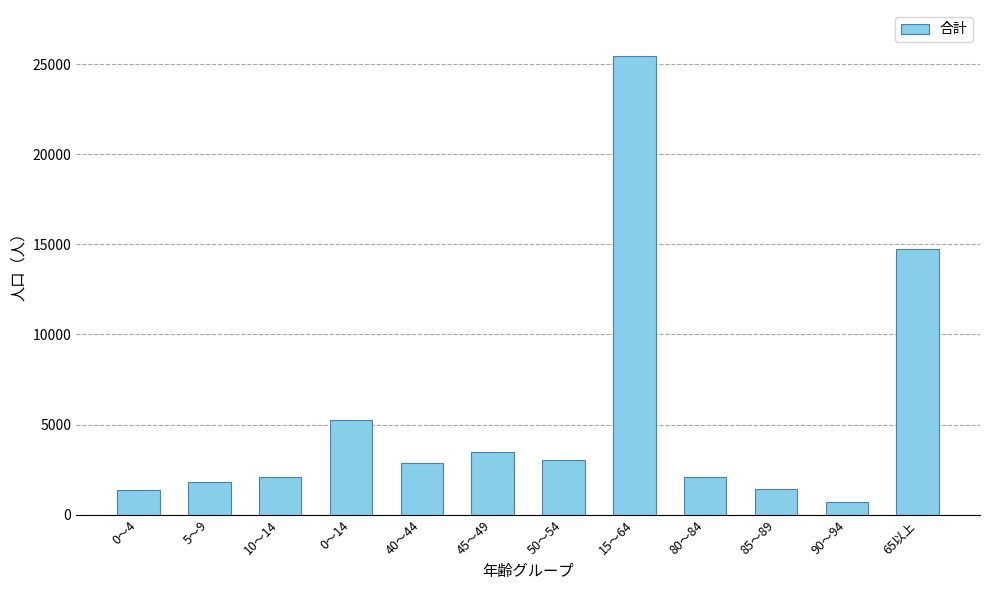

What is the ratio of the value at 65以上 to the value at 0～4?

11.0